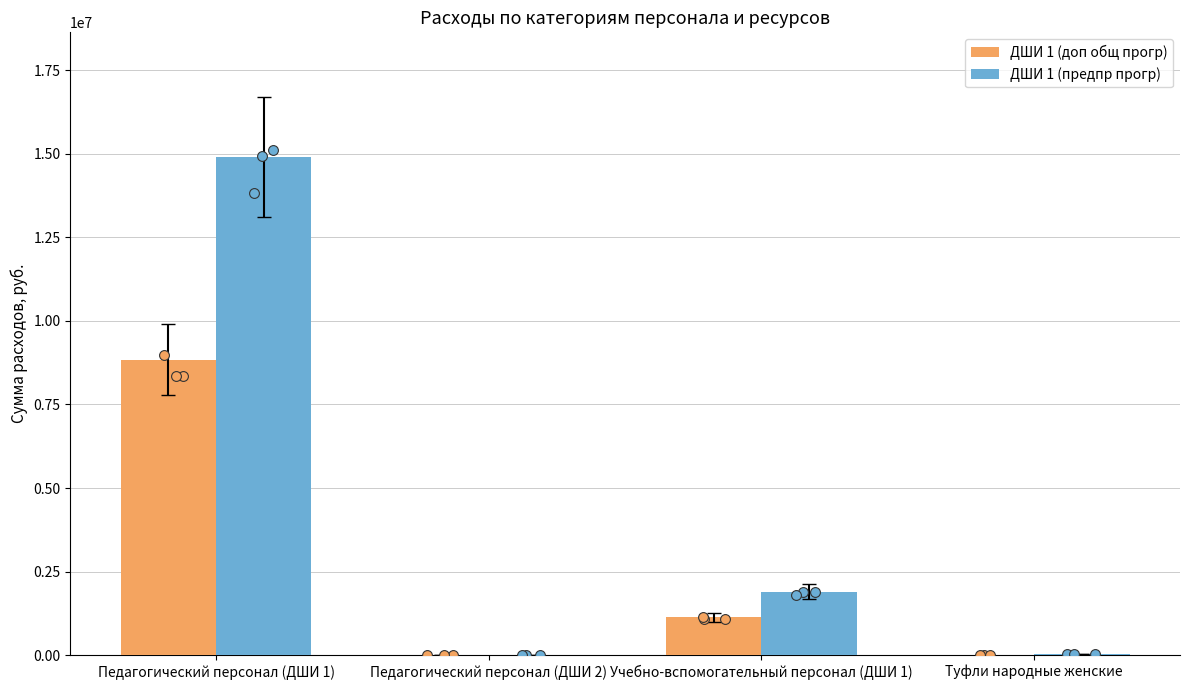

Which series contains the lowest Y value?

ДШИ 1 (доп общ прогр)